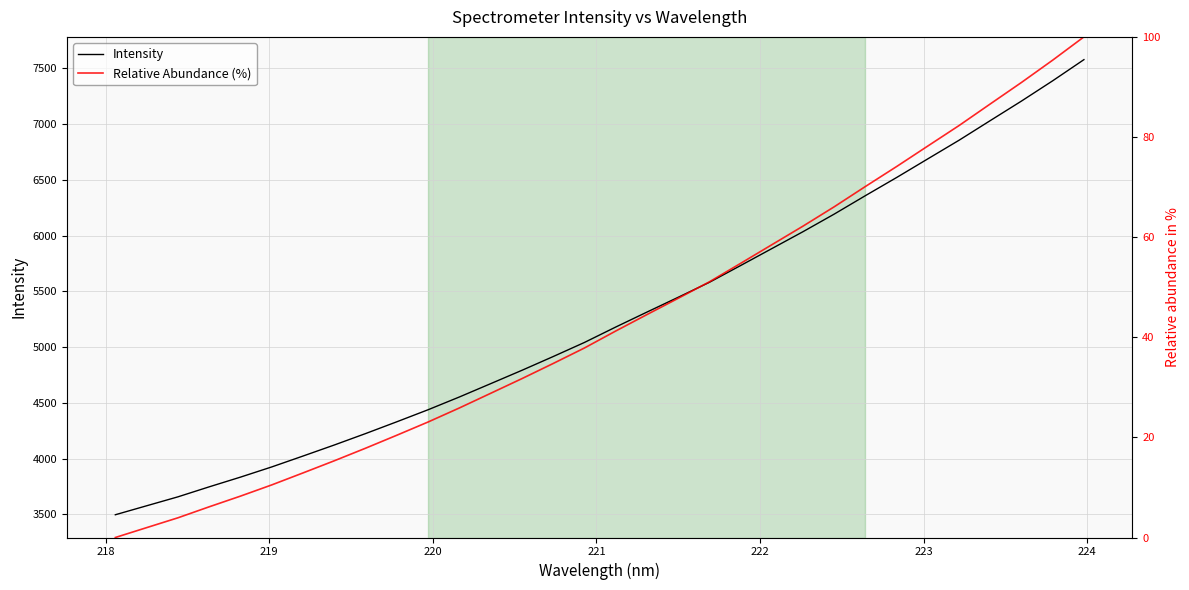

List the series in order of their peak value, lowest first.

Relative Abundance (%), Intensity